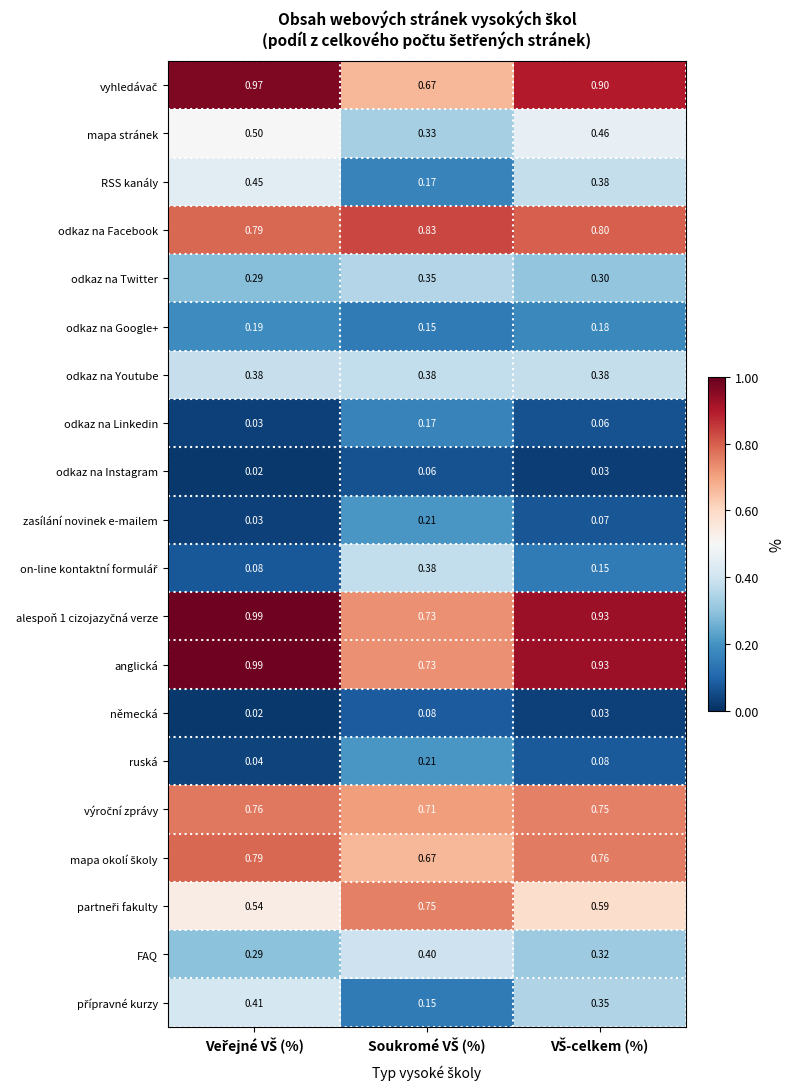

At which category is the sum across all series the highest?

Veřejné VŠ (%)